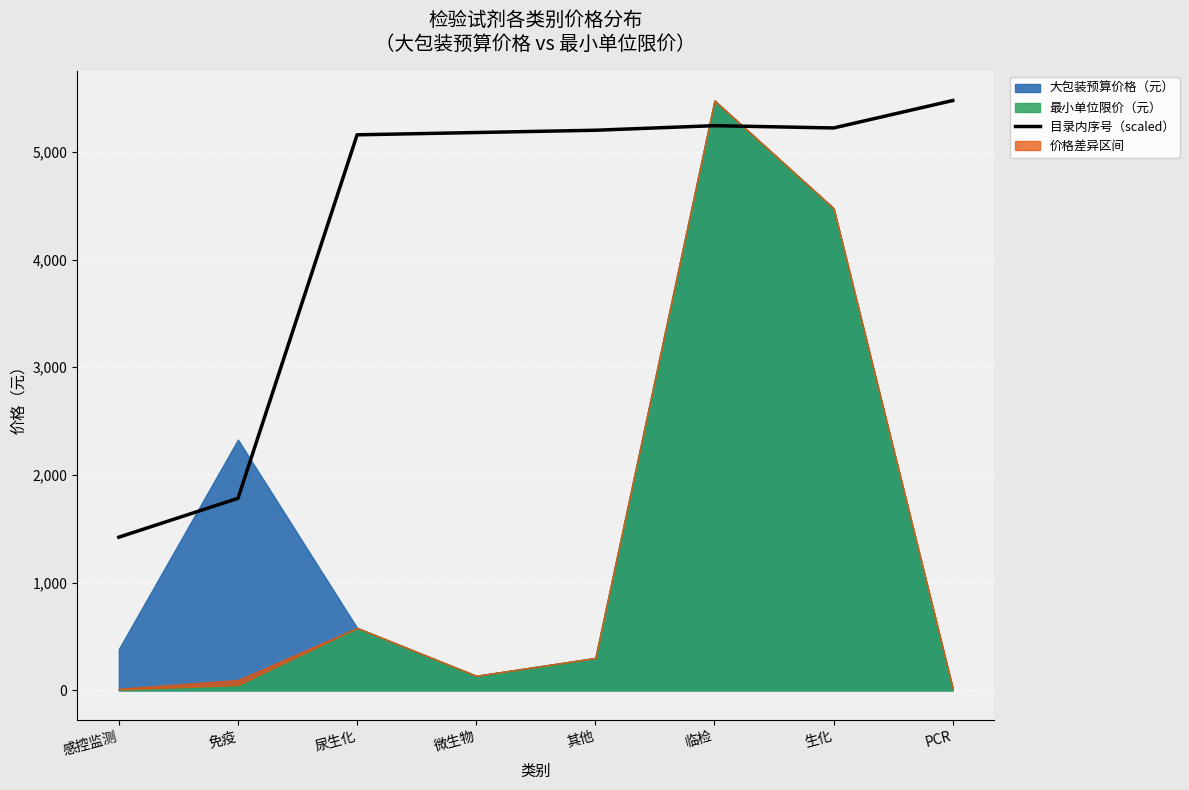

Is it true that 目录内序号（scaled） equals 2905.6 at 免疫?

False